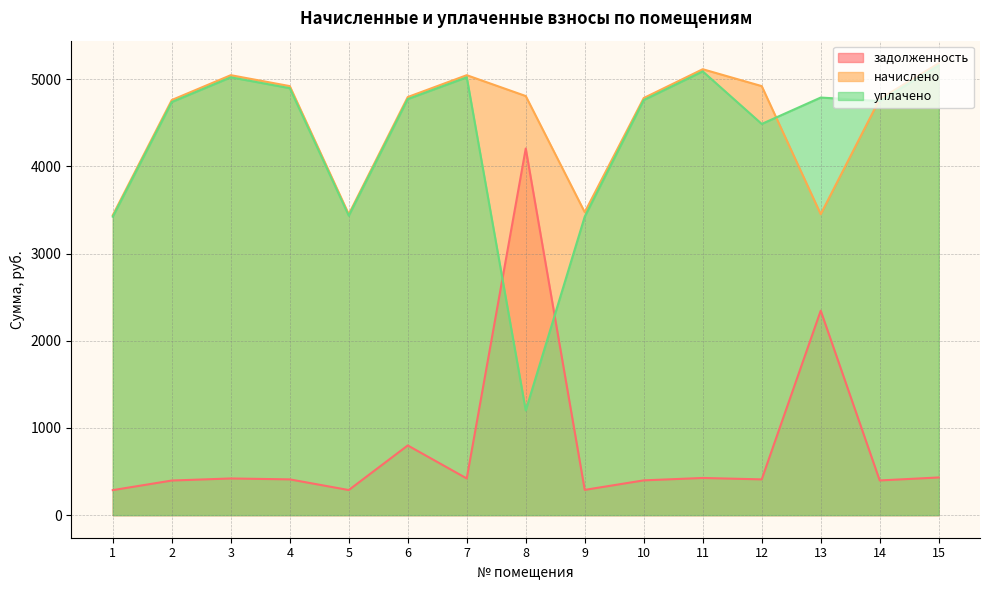

At 14, list the series in order from largest to smallest.

начислено, уплачено, задолженность